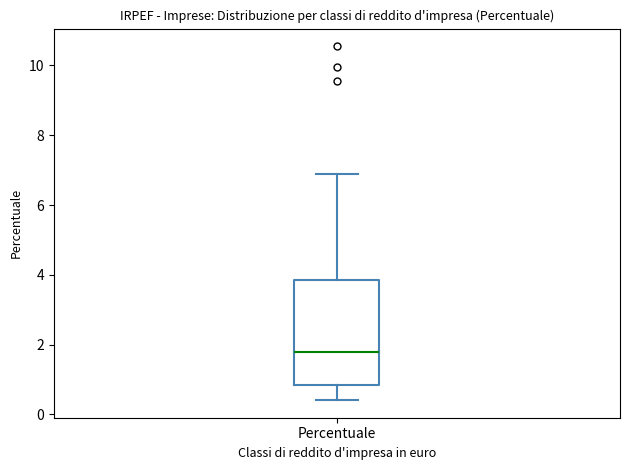

Where is the upper edge of the box for Percentuale on the y-axis? The values are not printed on the chart, so give them approximately, as read against the axis.

3.8